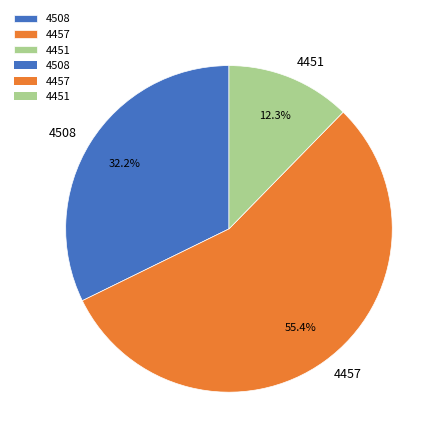

Is there a majority slice in this chart?

Yes